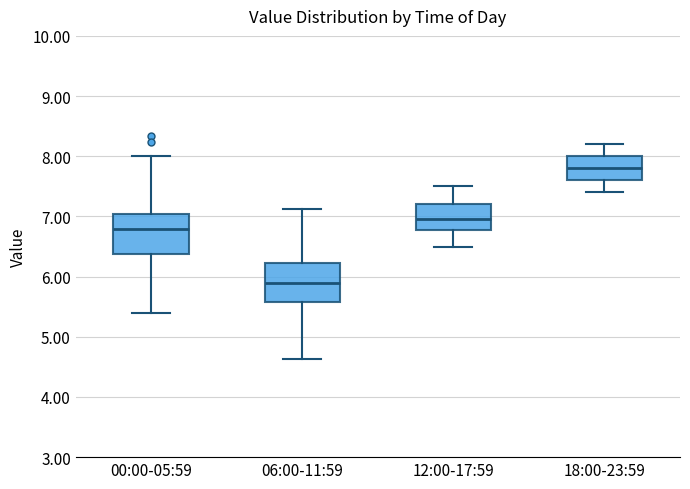

Where does the median line of the box for 12:00-17:59 sit on the y-axis? The values are not printed on the chart, so give them approximately, as read against the axis.

7.0